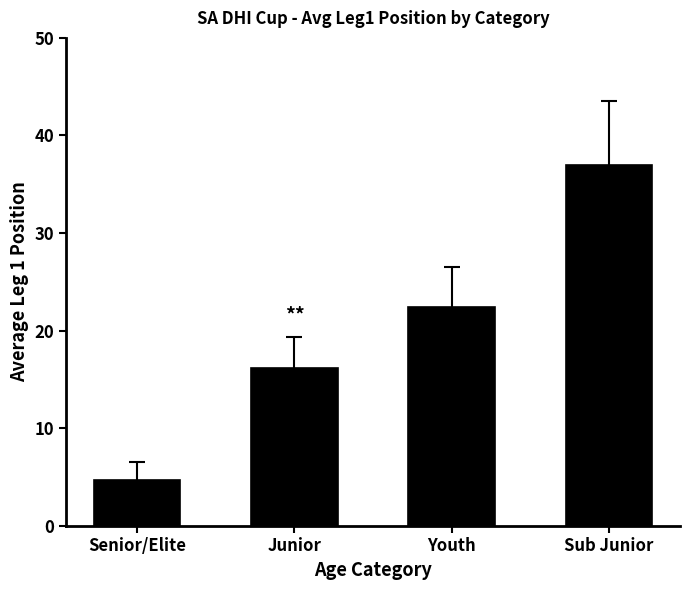

The value at Youth is 7.7. True or false?

False